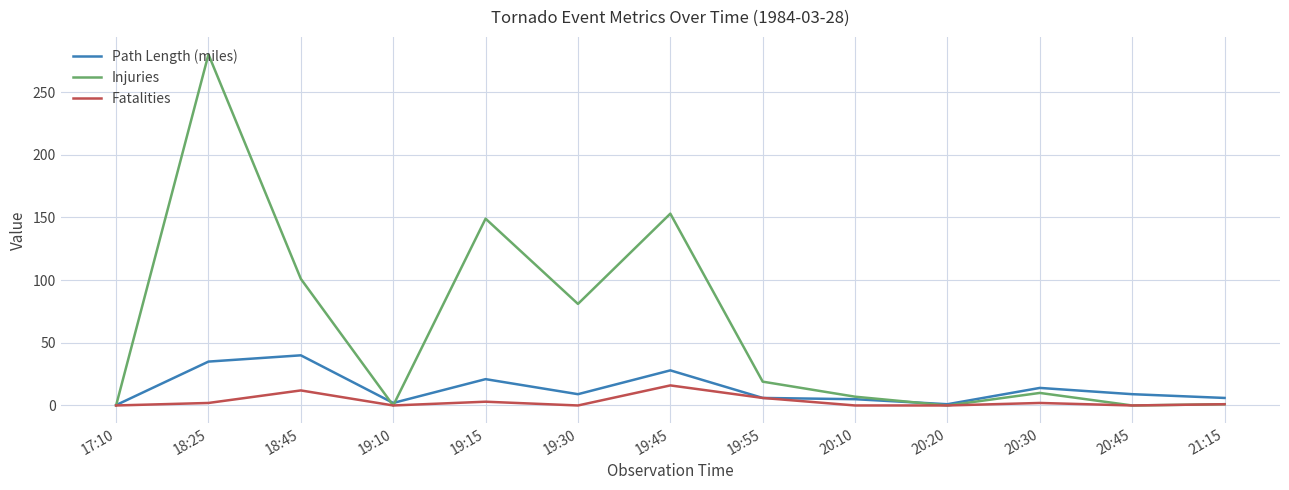

Rank the series by their maximum value, from lowest to highest.

Fatalities, Path Length (miles), Injuries